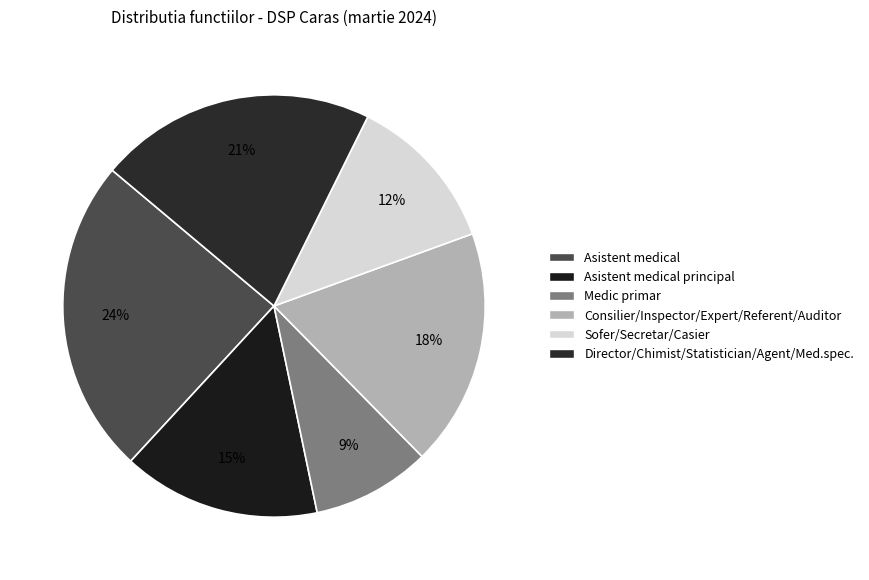

What is the smallest slice in the pie chart?

Medic primar